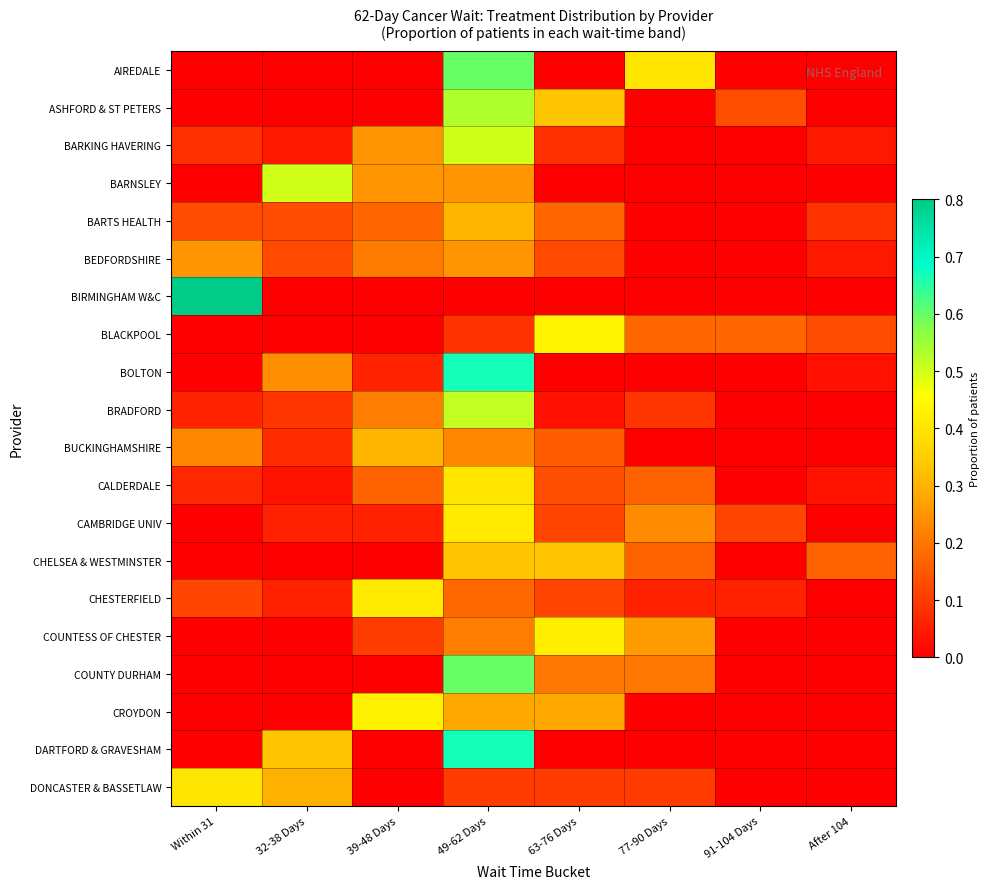

Rank the series by their maximum value, from lowest to highest.

BEDFORDSHIRE, BARTS HEALTH, BUCKINGHAMSHIRE, CHELSEA & WESTMINSTER, CALDERDALE, DONCASTER & BASSETLAW, CAMBRIDGE UNIV, CHESTERFIELD, COUNTESS OF CHESTER, CROYDON, BLACKPOOL, BARKING HAVERING, BARNSLEY, BRADFORD, ASHFORD & ST PETERS, AIREDALE, COUNTY DURHAM, BOLTON, DARTFORD & GRAVESHAM, BIRMINGHAM W&C